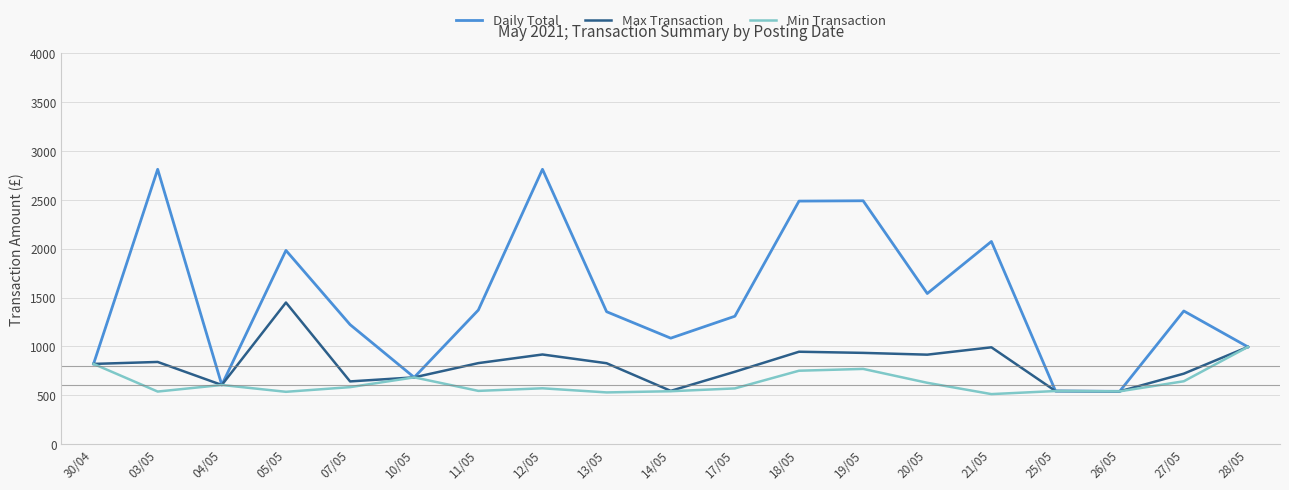

Which series has the largest total across all categories?

Daily Total